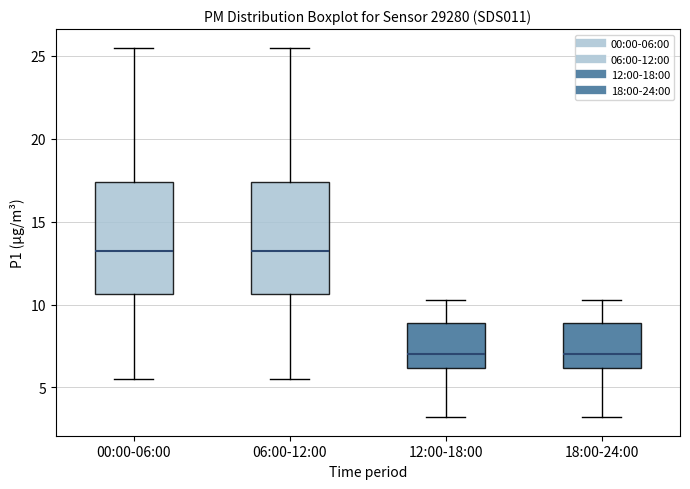

Reading left to right, transcribe this box plot: for each box, give where its median line is, the range the box spans, and where its two whiskers end, as read against the y-axis. The values are not printed on the chart, so give them approximately, as read against the axis.

00:00-06:00: median 13.0, box 10.5 to 17.5, whiskers 5.5 to 25.5
06:00-12:00: median 13.0, box 10.5 to 17.5, whiskers 5.5 to 25.5
12:00-18:00: median 7.0, box 6.0 to 9.0, whiskers 3.0 to 10.5
18:00-24:00: median 7.0, box 6.0 to 9.0, whiskers 3.0 to 10.5